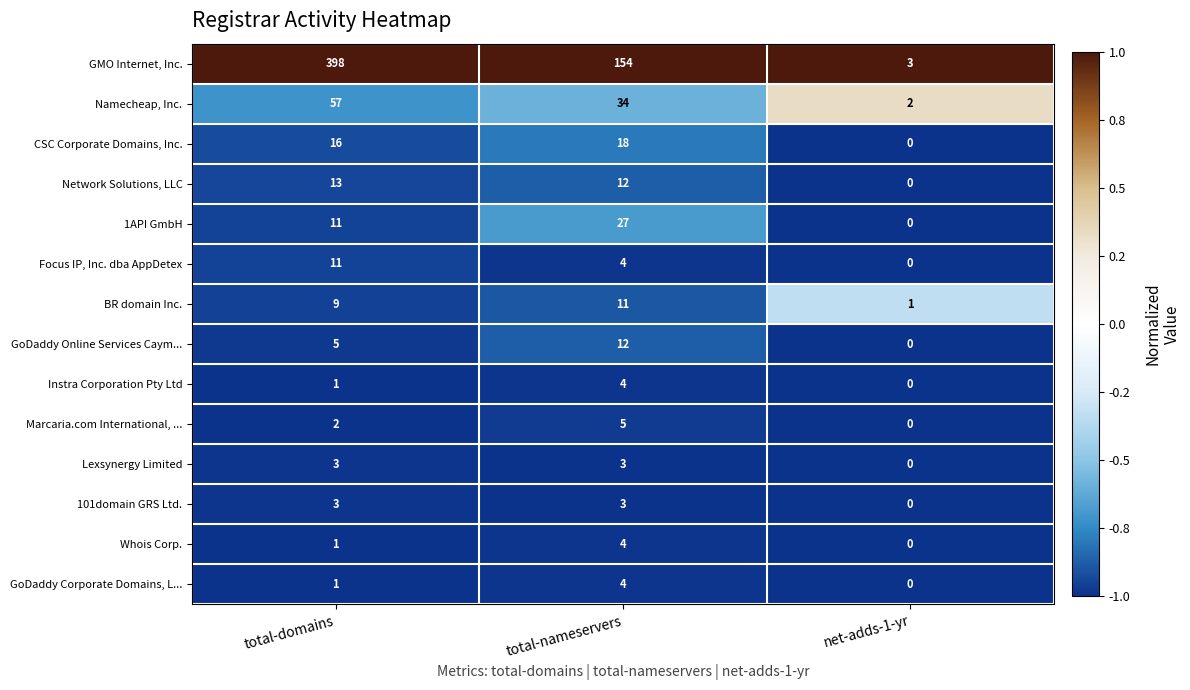

Count the number of categories in the chart.

3